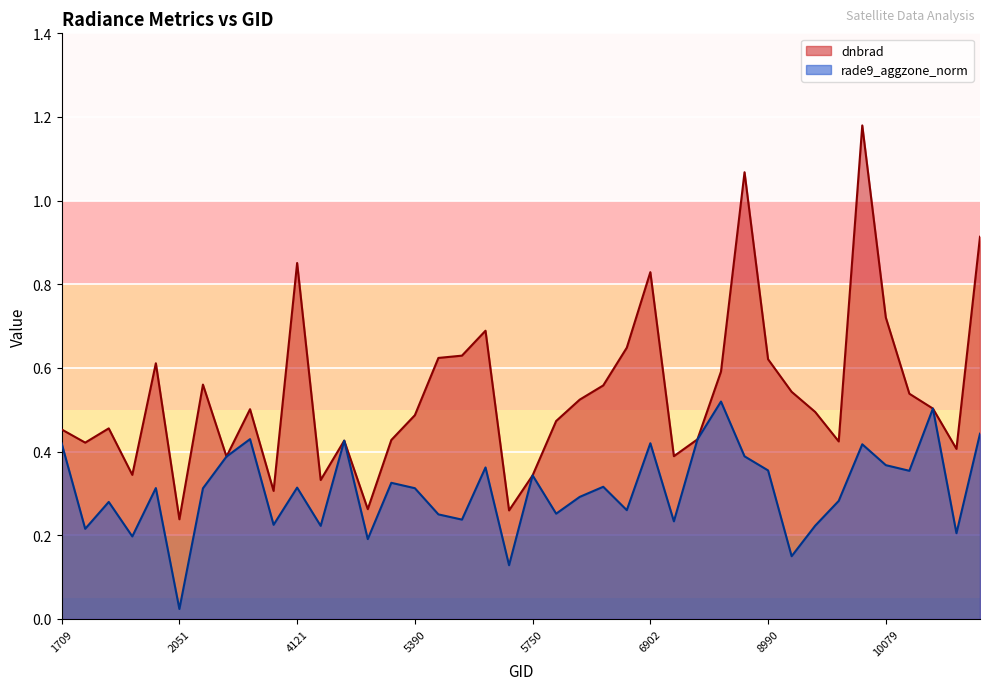

Read the dnbrad value at 5750.

0.3